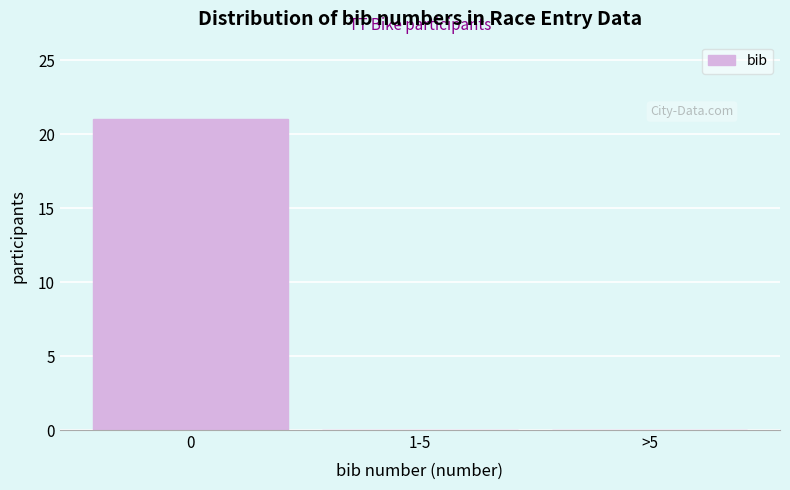

Reading left to right, extract all data points from this chart.

0=21	1-5=0	>5=0